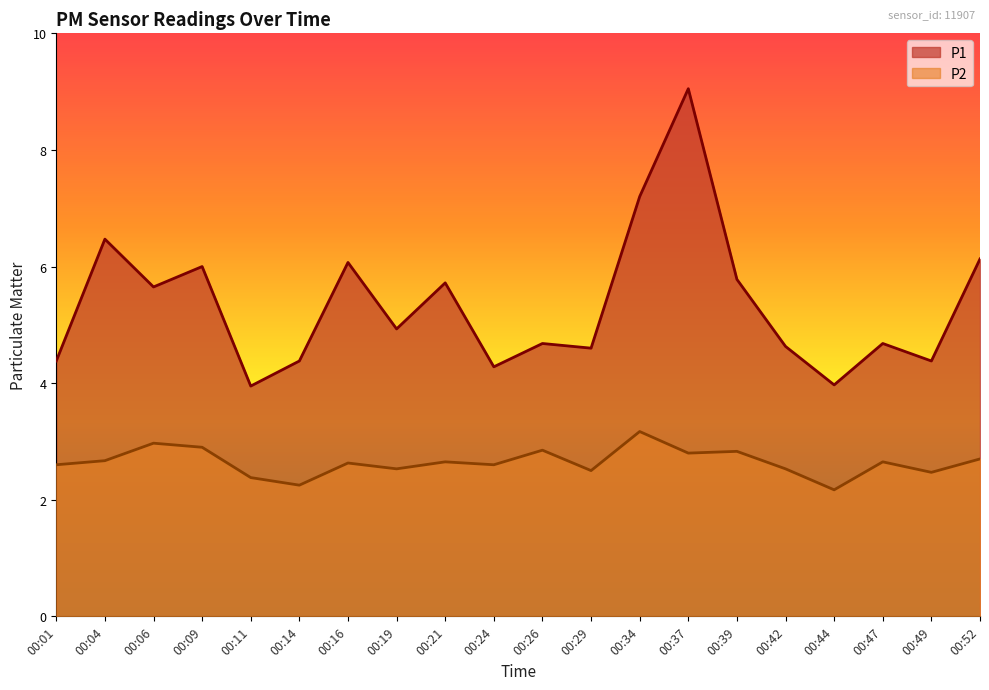

What is the value of the P2 point at the 8th from the left?

2.5